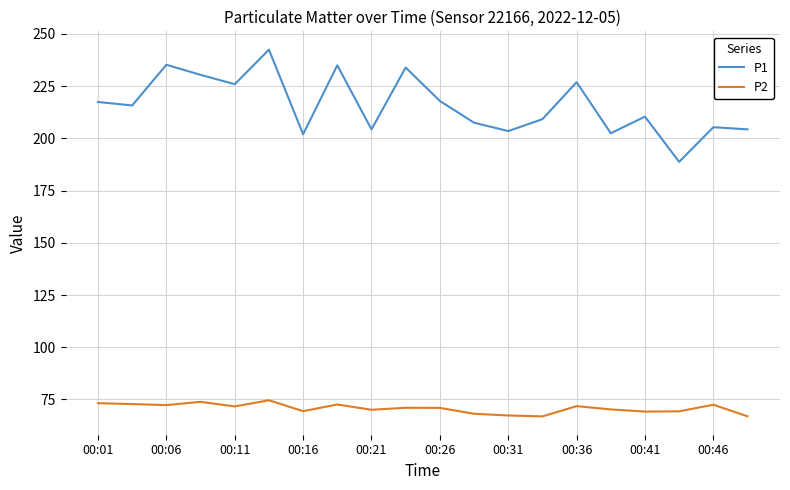

What is the difference between the maximum and minimum values in the P1 series?

53.7